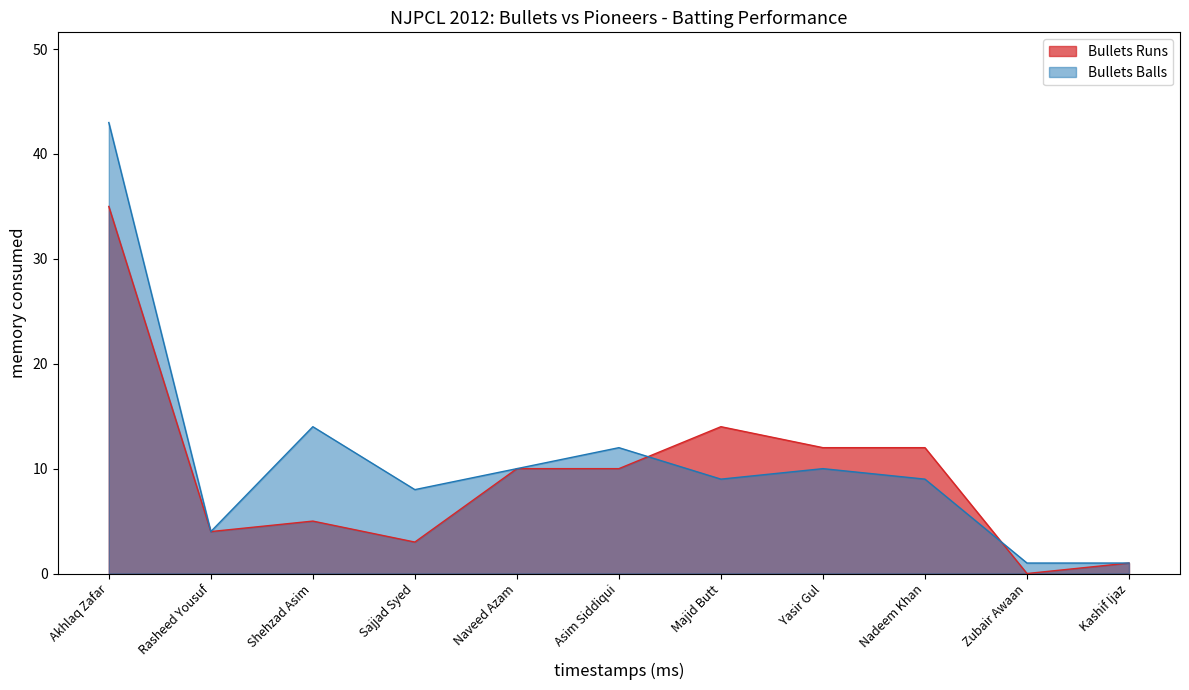

The value of Bullets Runs at Nadeem Khan is 18. True or false?

False